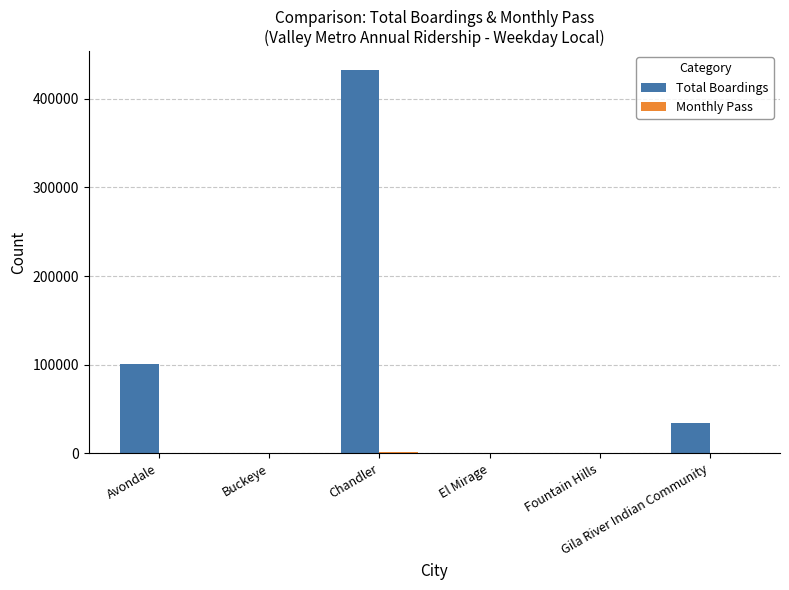

Between Avondale and Gila River Indian Community, which series saw the biggest shift?

Total Boardings